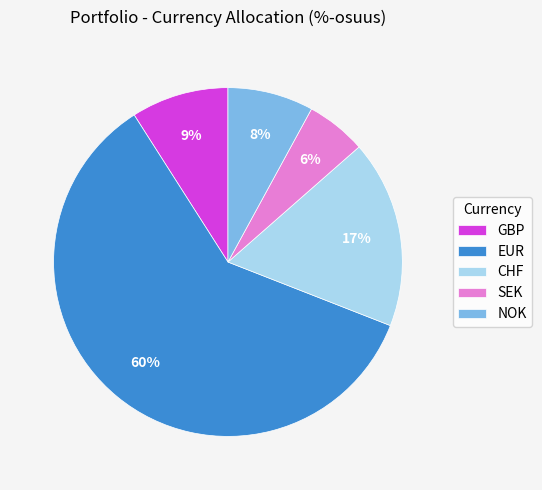

Is there a majority slice in this chart?

Yes